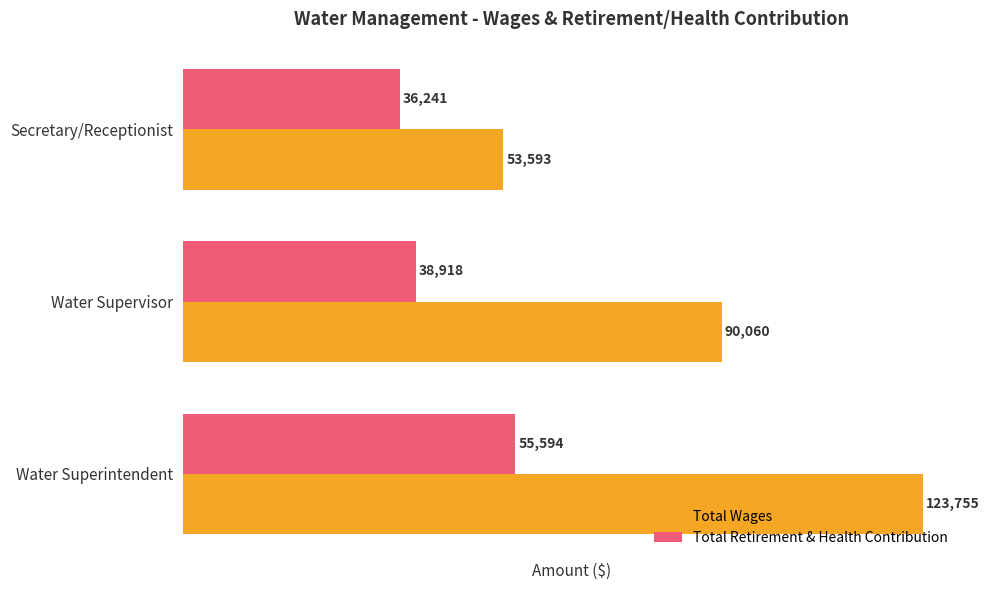

Which series has the widest spread of values?

Total Wages